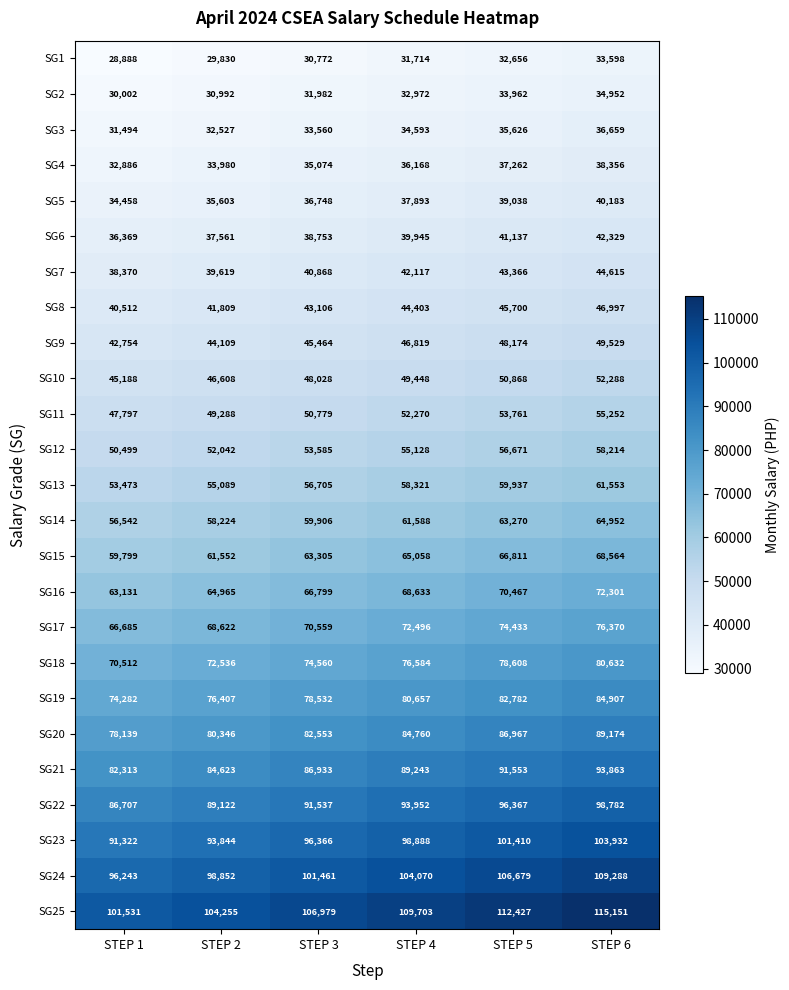

Which series has the largest total across all categories?

SG25